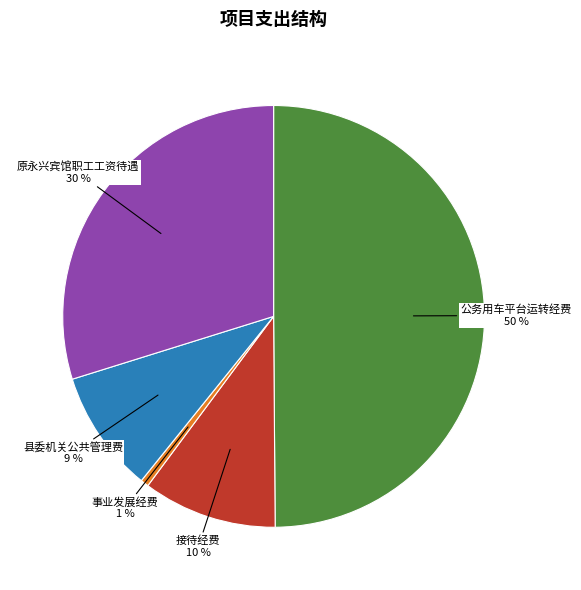

To the nearest percent, what is the average slice percentage?

20%